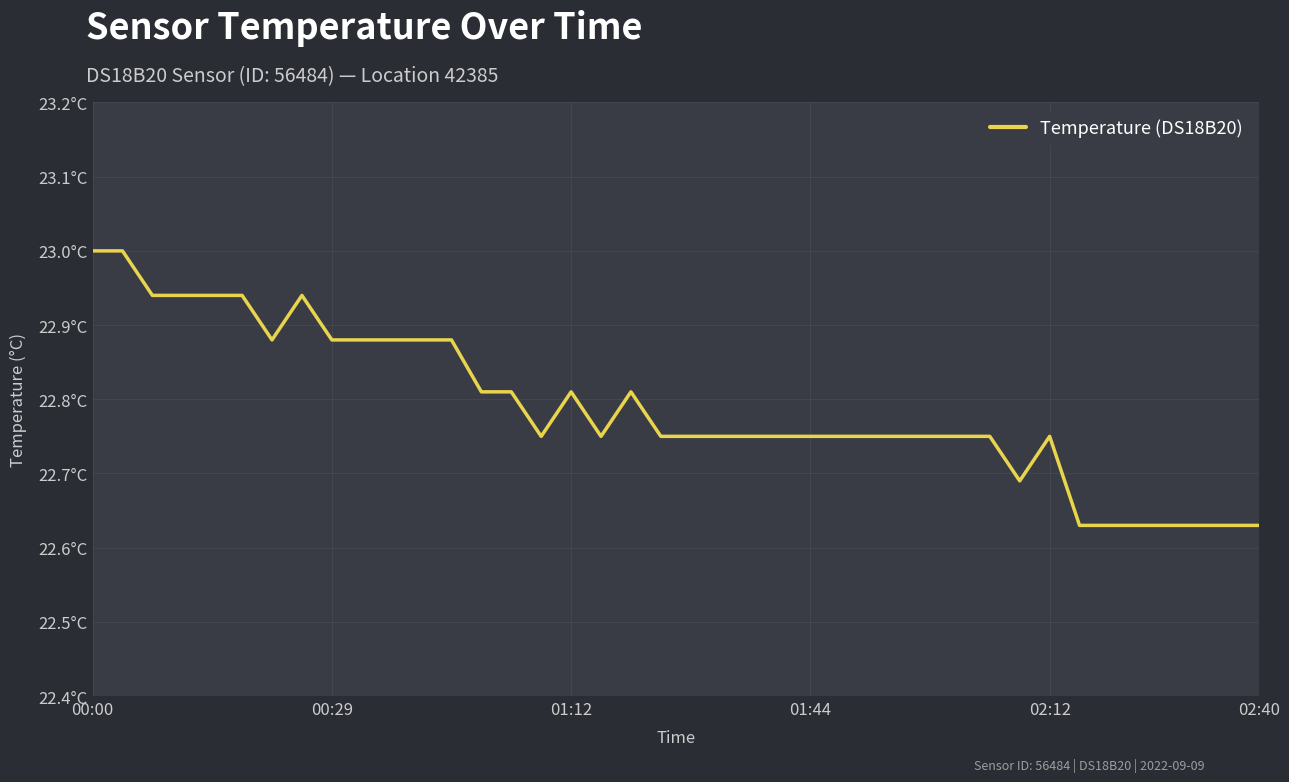

Does the chart have visible grid lines?

Yes